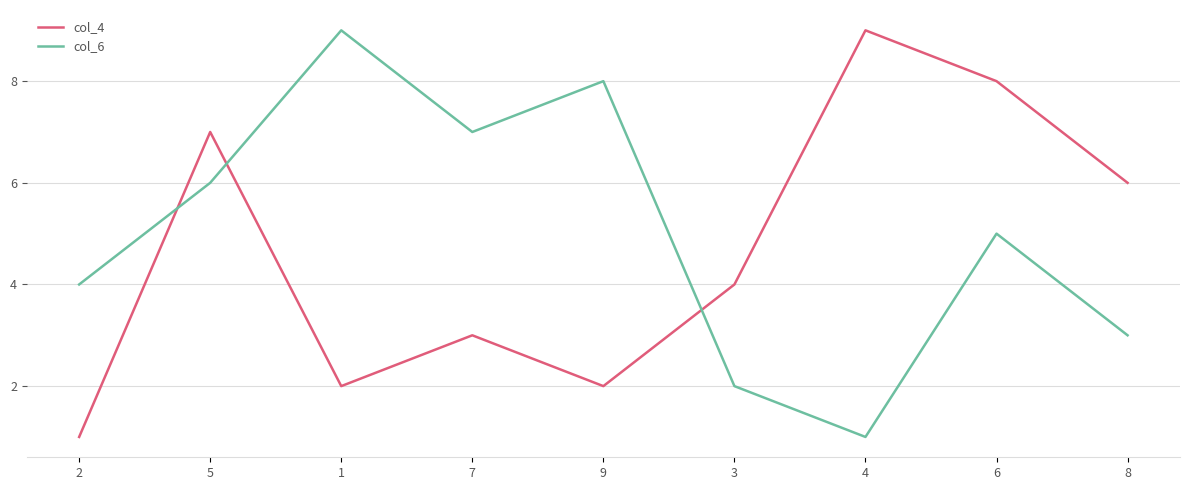

How many lines are shown in the chart?

2